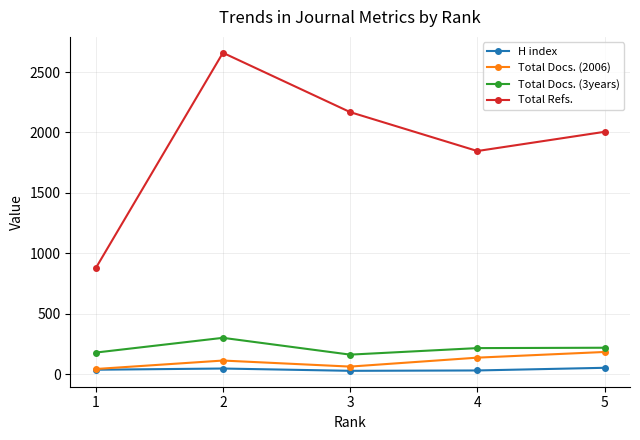

How many interior local valleys does the Total Docs. (3years) series have?

1